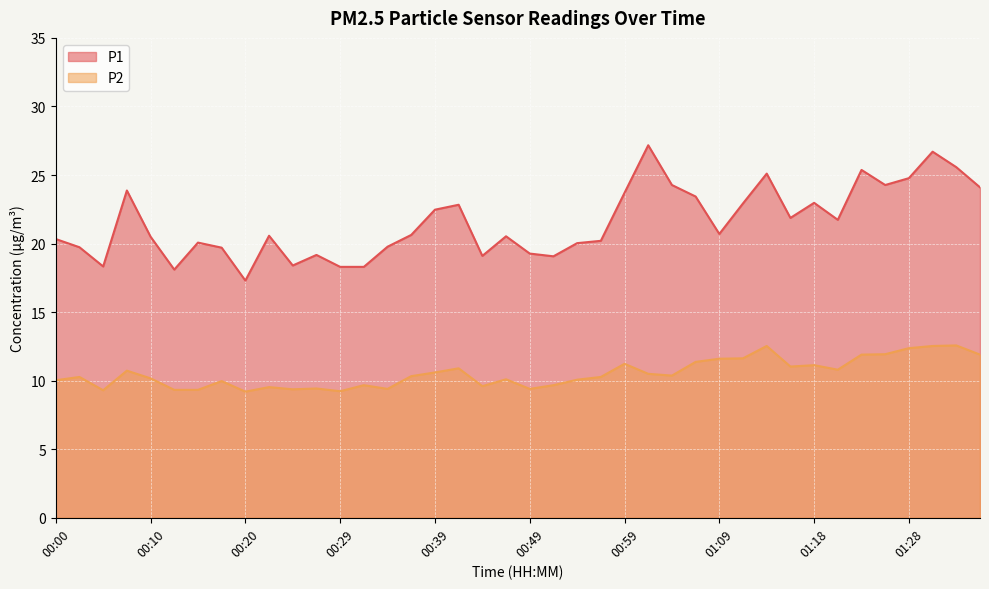

True or false: P1 has a value of 32.7 at 01:21.

False